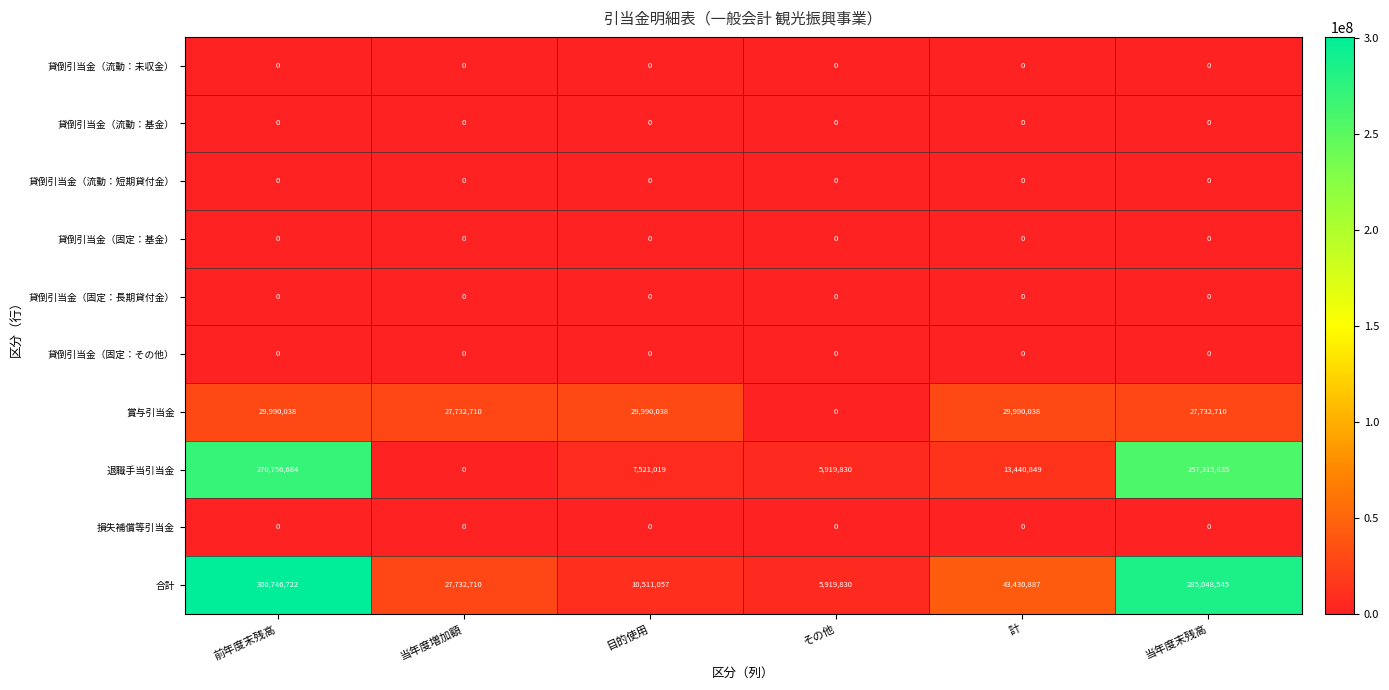

List the labels in order of 合計 value, smallest first.

その他, 目的使用, 当年度増加額, 計, 当年度末残高, 前年度末残高